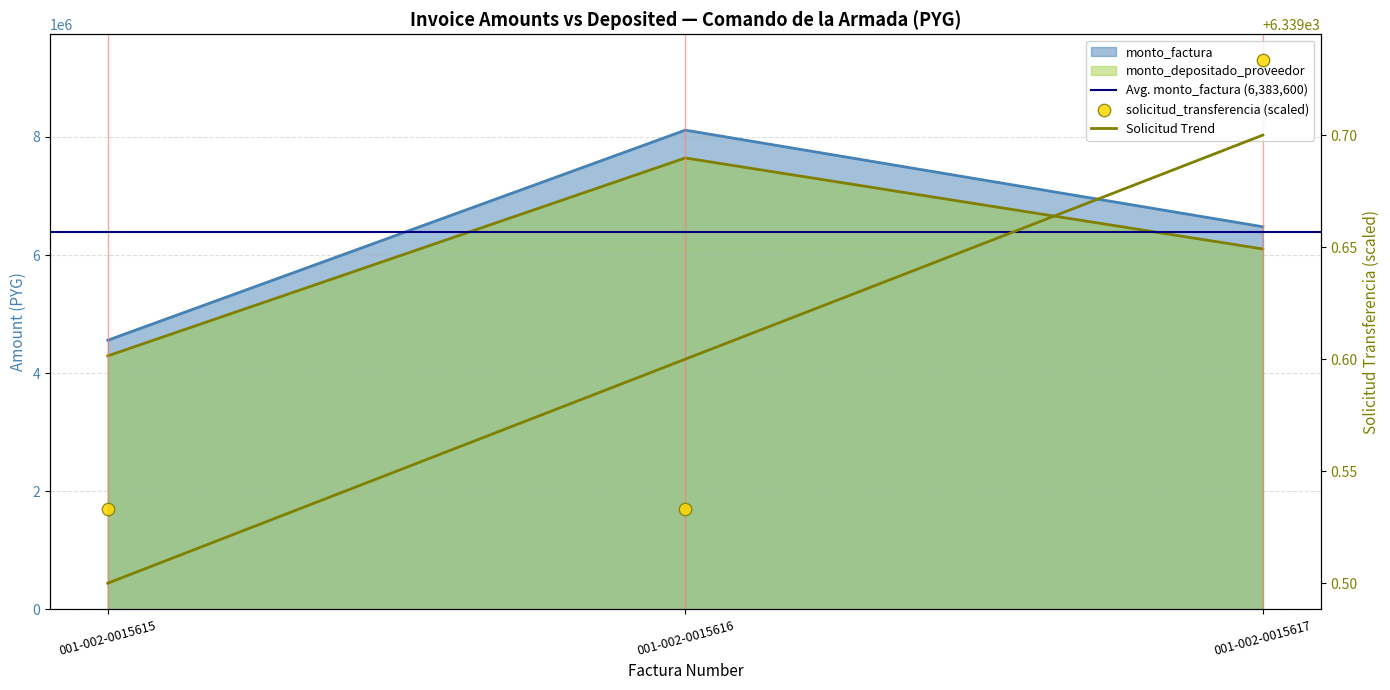

Which series has the widest spread of Y values?

monto_factura